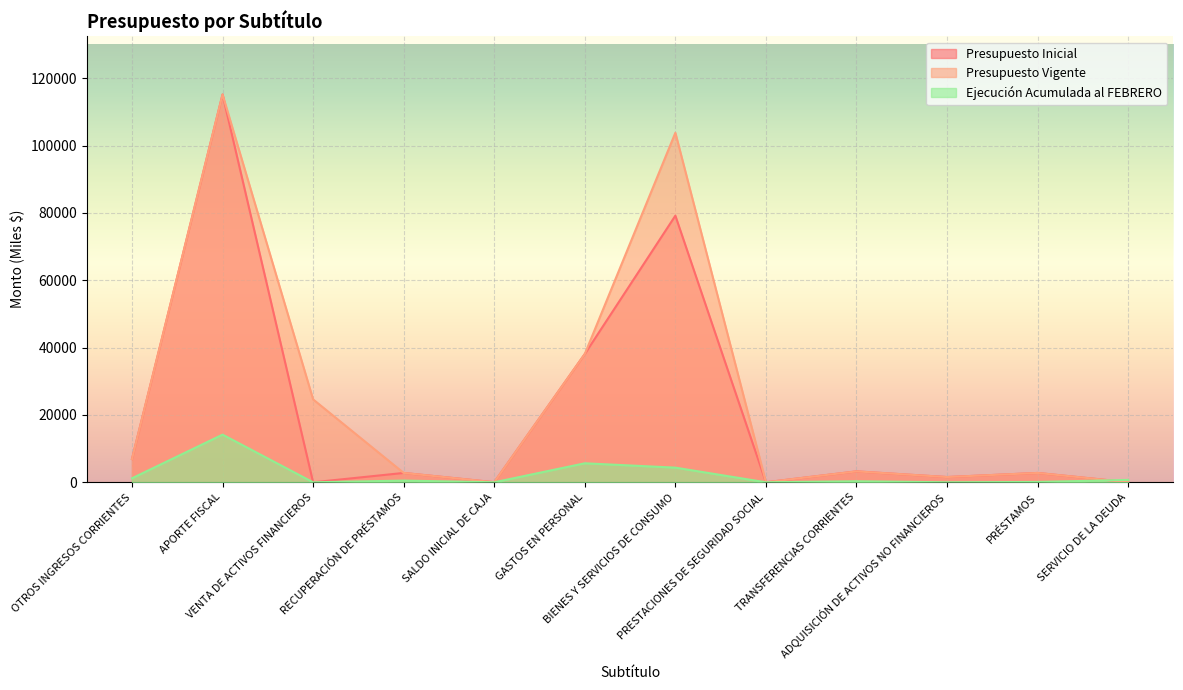

At which category is the sum across all series the highest?

APORTE FISCAL